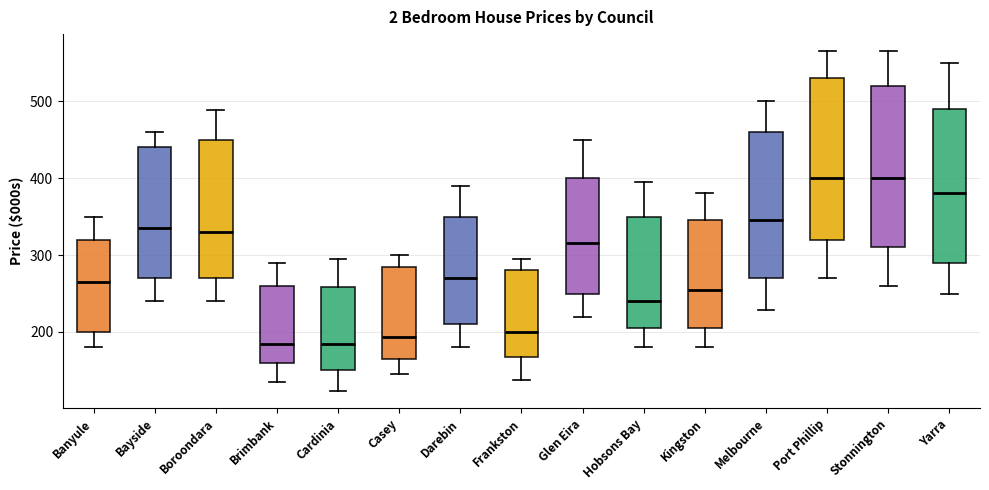

Where is the upper edge of the box for Stonnington on the y-axis? The values are not printed on the chart, so give them approximately, as read against the axis.

520